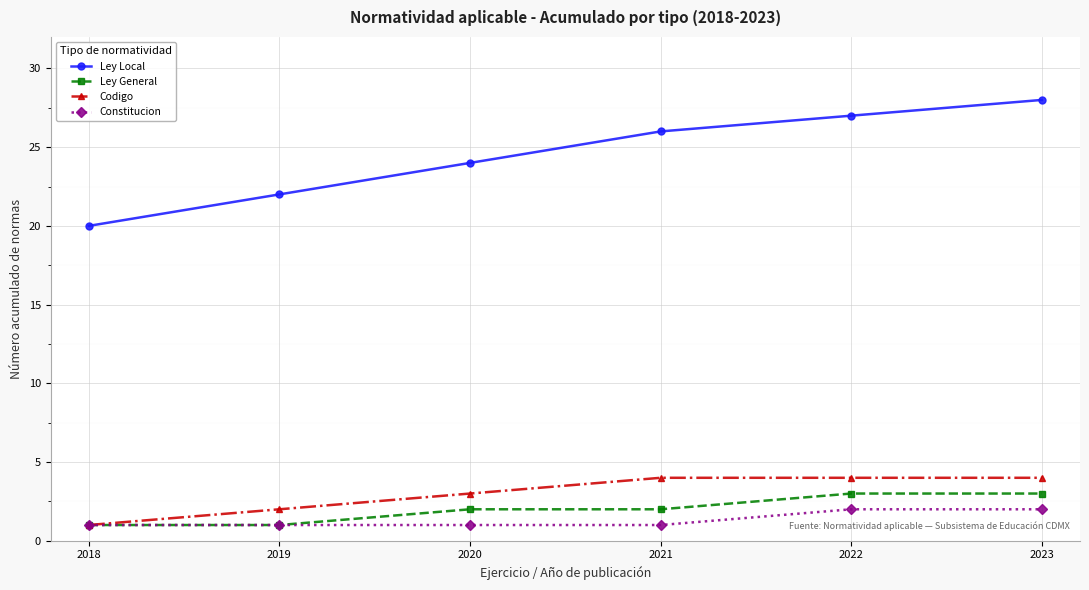

What is the value of the Codigo point at the 3rd from the left?

3